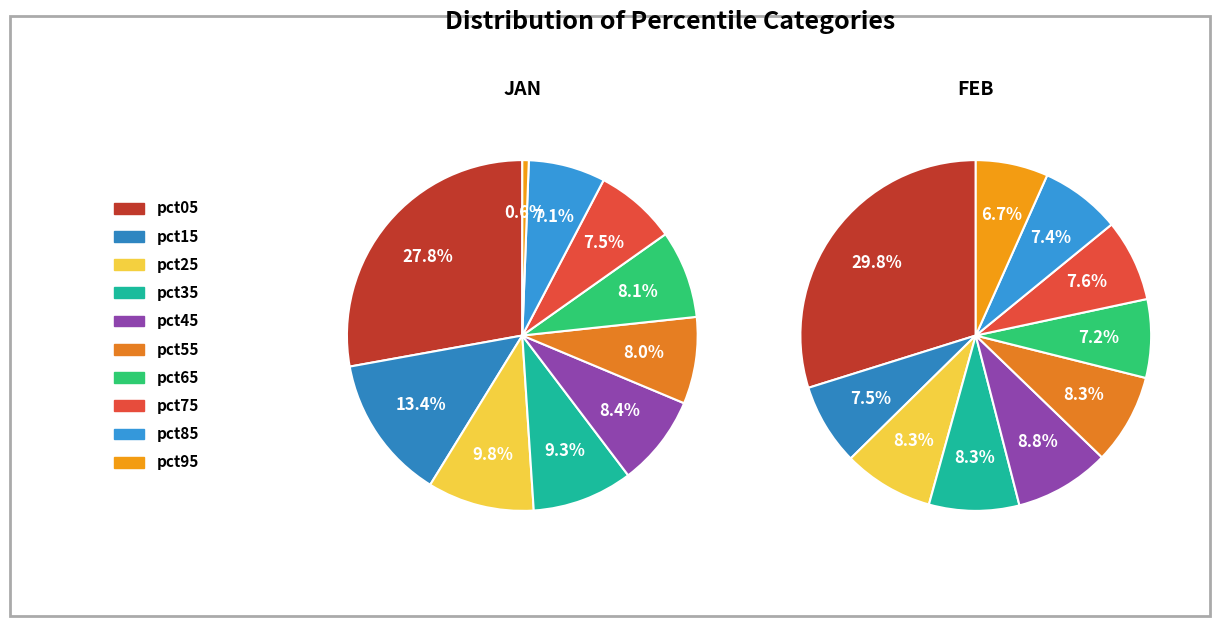

To the nearest percent, what is the difference between the largest and smallest slice percentages?

27%